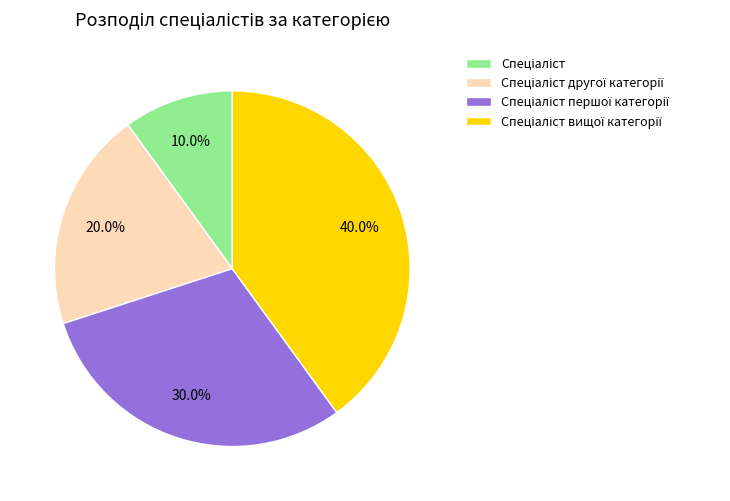

Does any single category account for the majority?

No